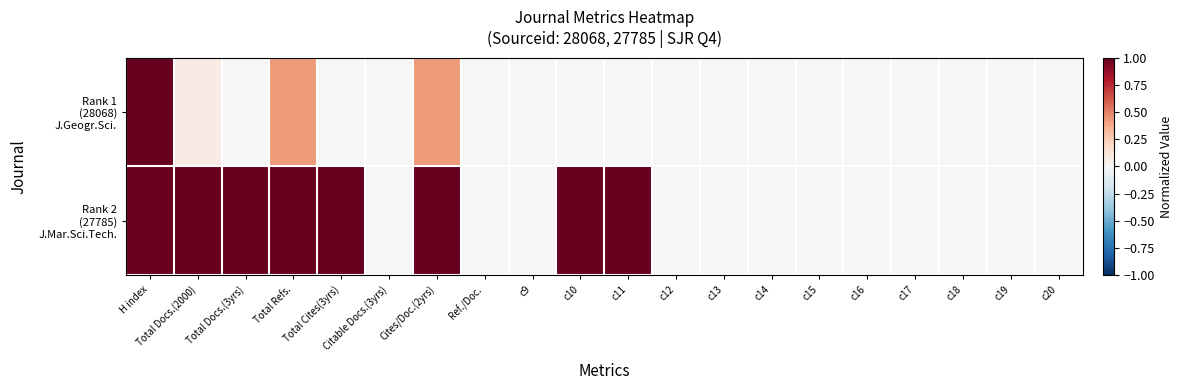

How many series are shown in this chart?

2